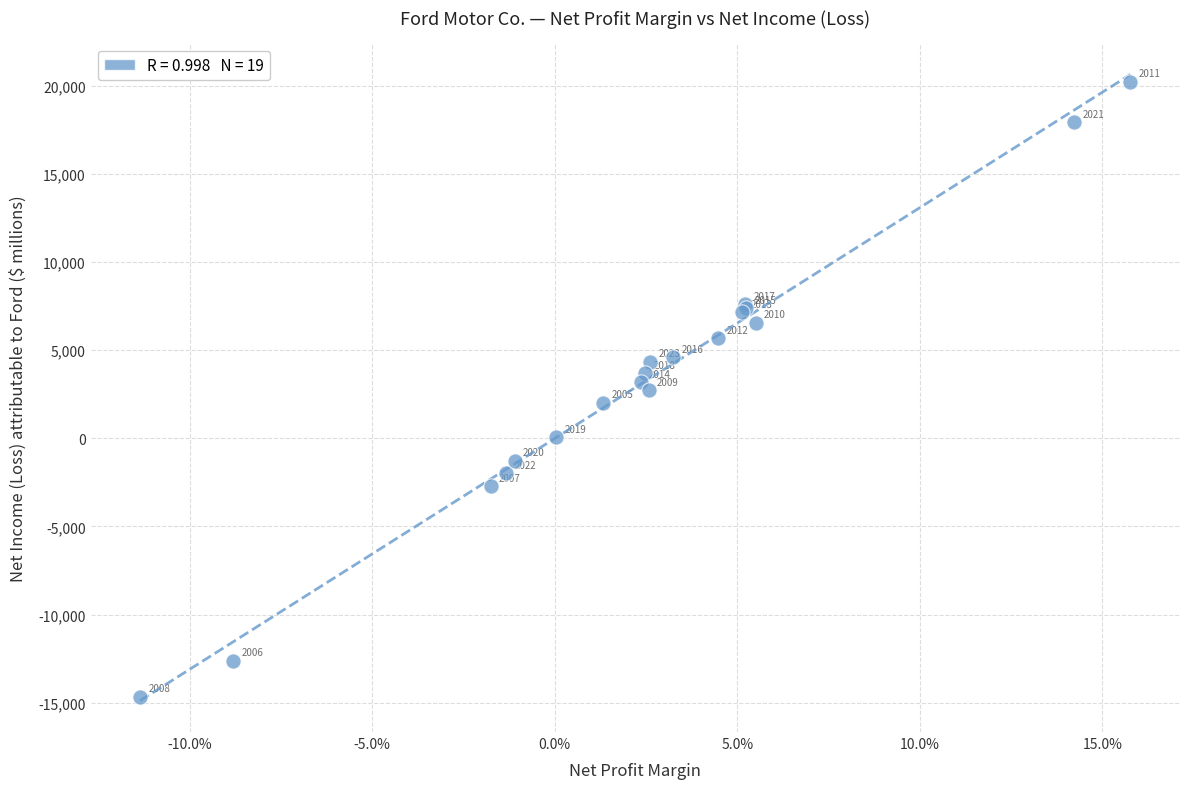

What Y value in the scatter plot is closest to 2770?

2717